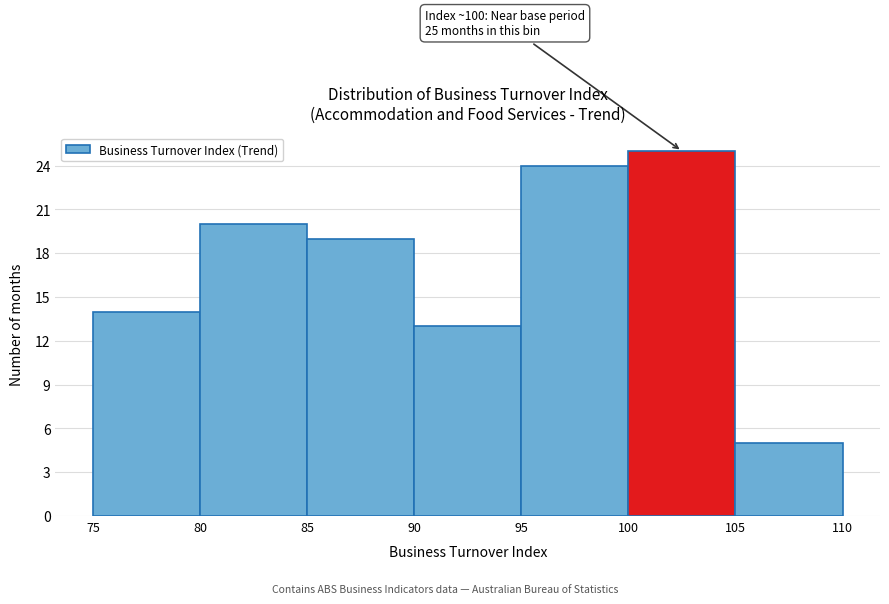

Which range on the x-axis has the tallest bar?

100 to 105